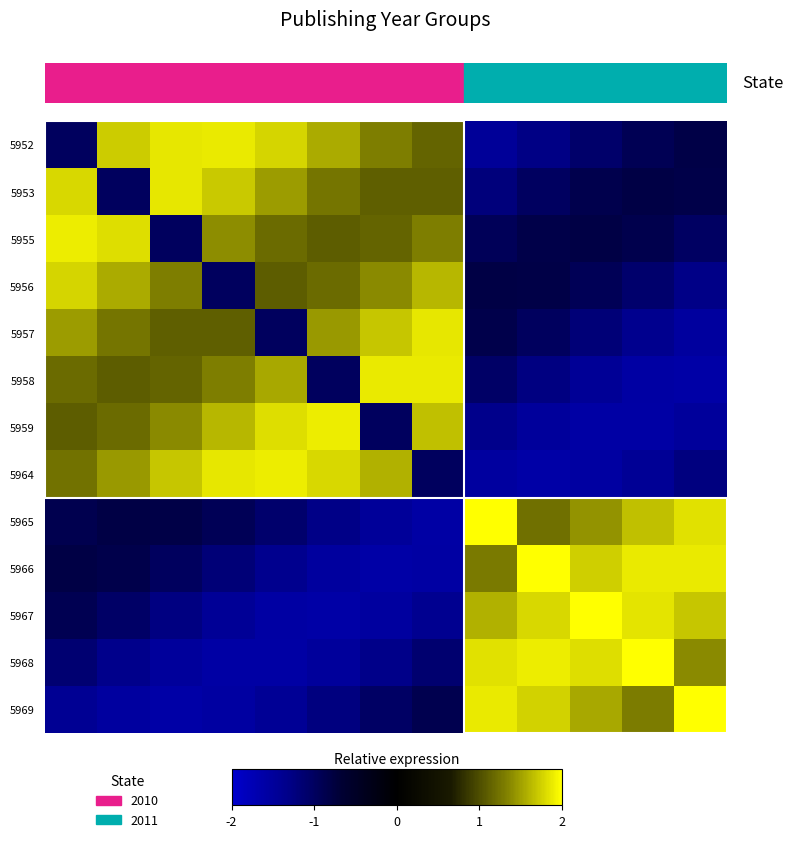

How many distinct data groups are displayed?

13